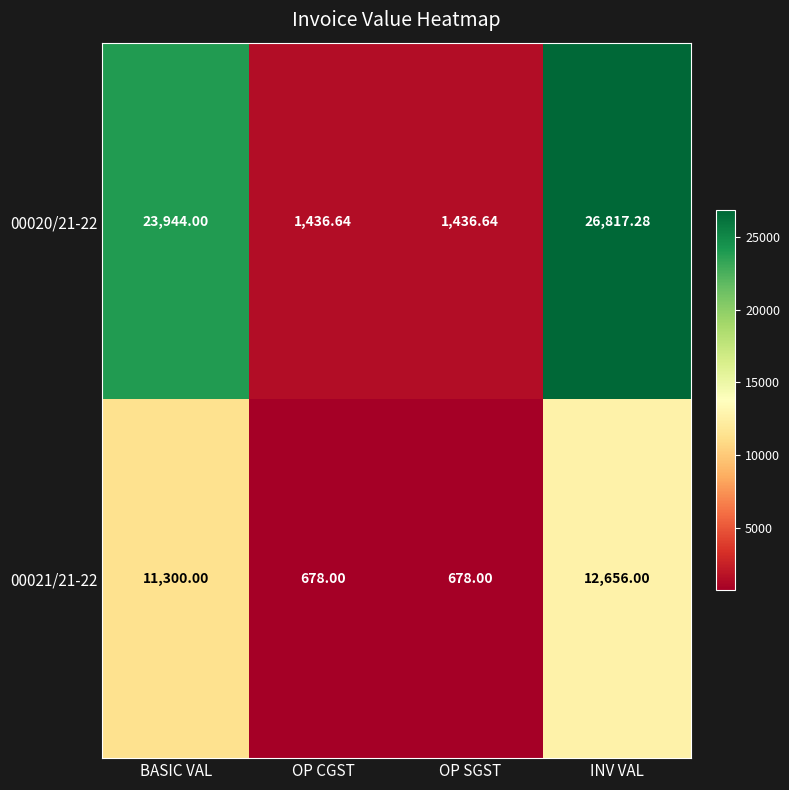

At which category is the sum across all series the highest?

INV VAL